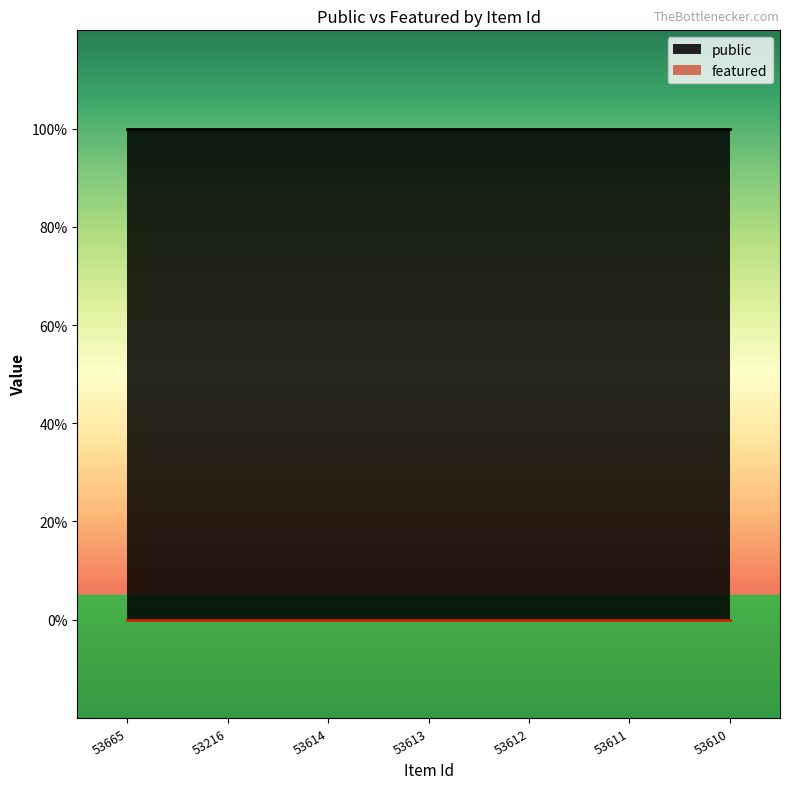

What is the label of the 3rd point from the left?

53614